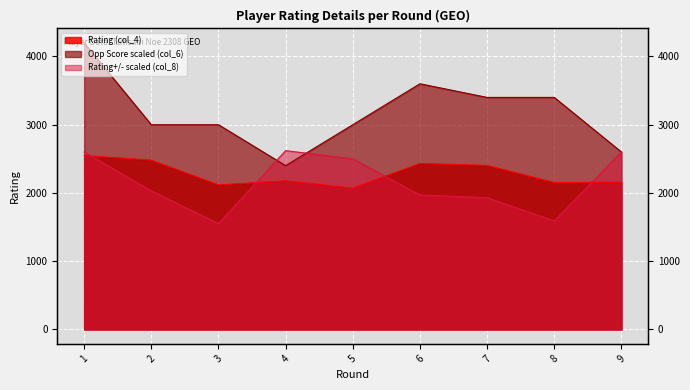

How many interior local valleys does the Rating +/- (col_8) series have?

2